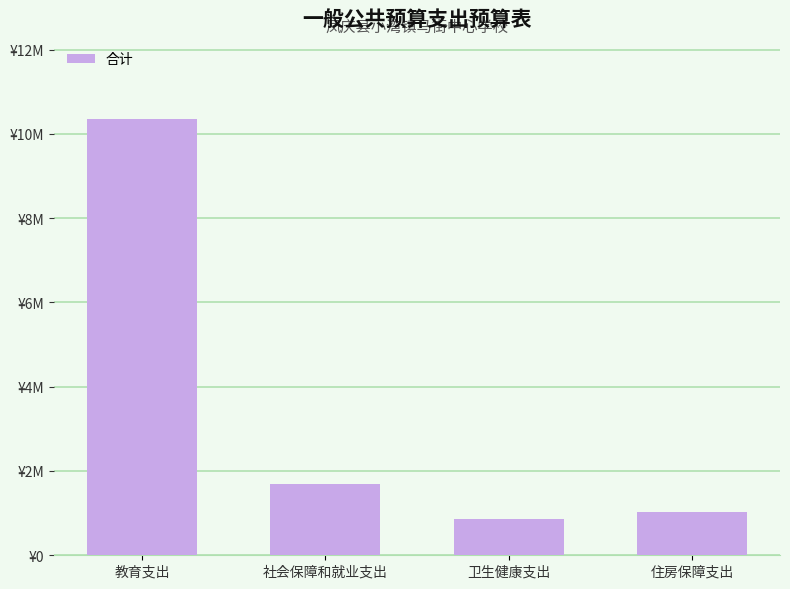

The value at 社会保障和就业支出 is 1682200.2. True or false?

True